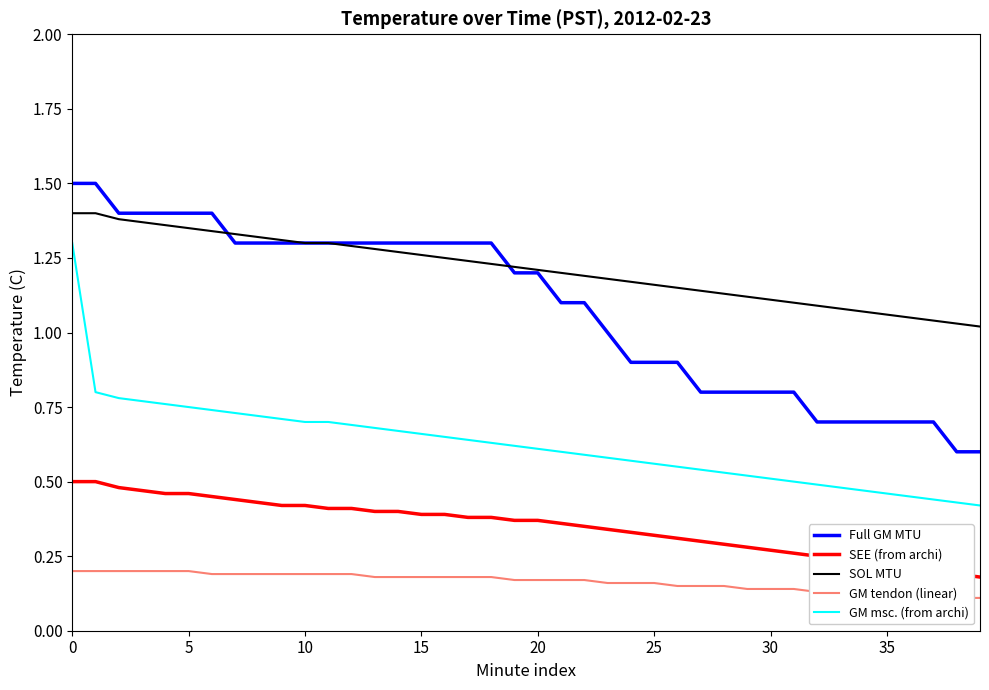

True or false: Full GM MTU and GM tendon (linear) intersect in this chart.

False